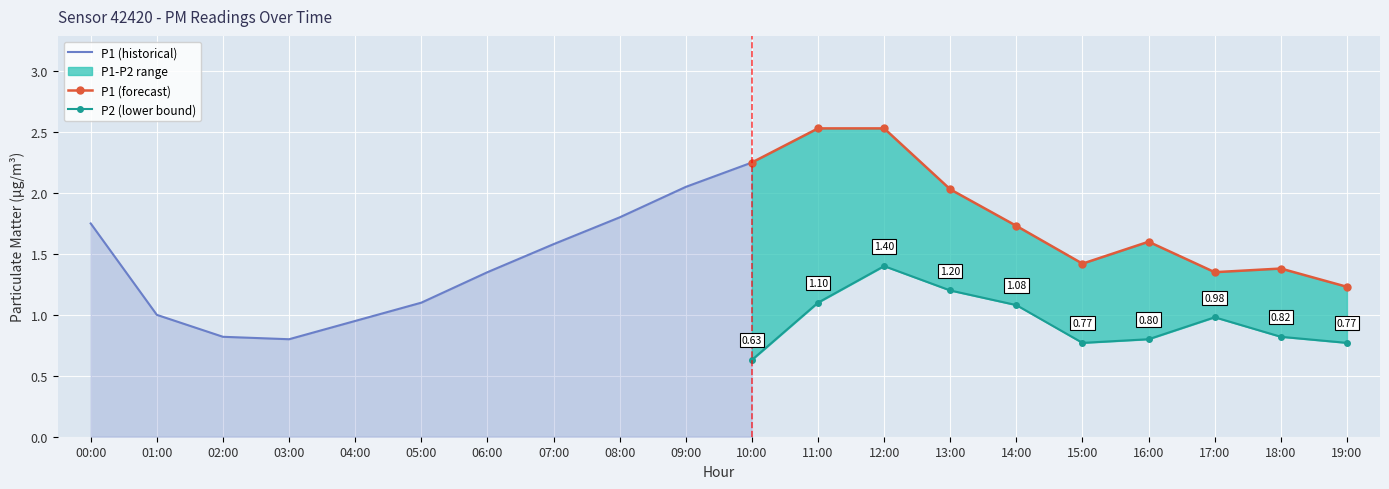

What position from the left is 00:00?

1